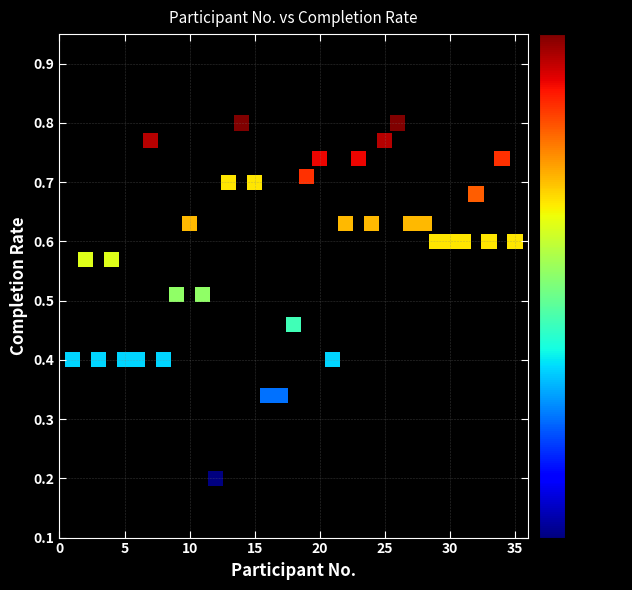

What is the range of X values (max minus min)?

34.0